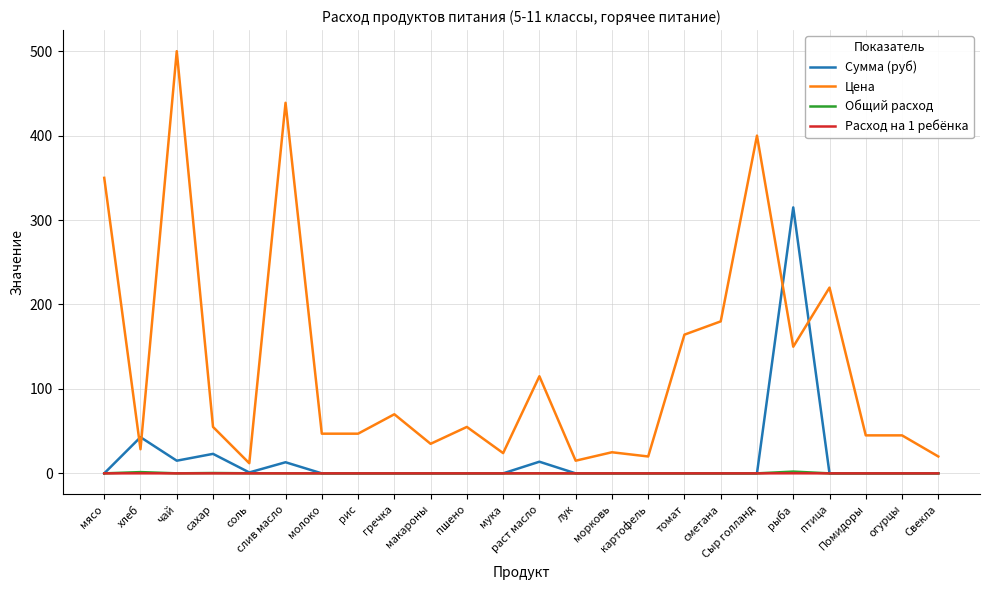

At which category is the sum across all series the highest?

чай